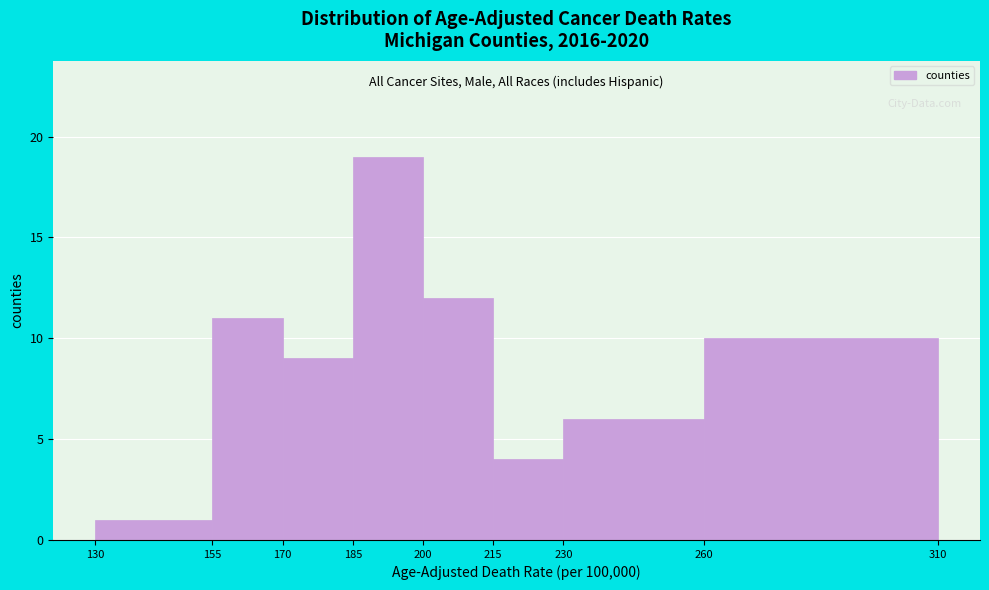

Over which range of the x-axis is the bar tallest?

185 to 200